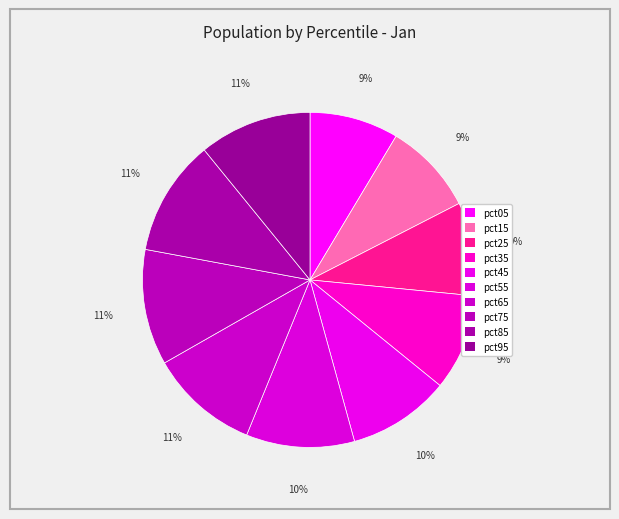

The pct05 slice represents 9% of the pie. True or false?

True